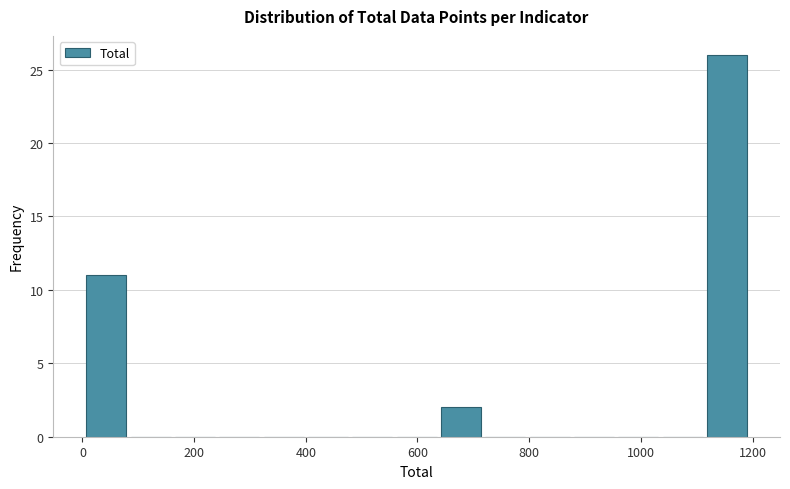

Around what value on the x-axis is the tallest bar? Give the approximate position of its centre, as read against the axis.

1160